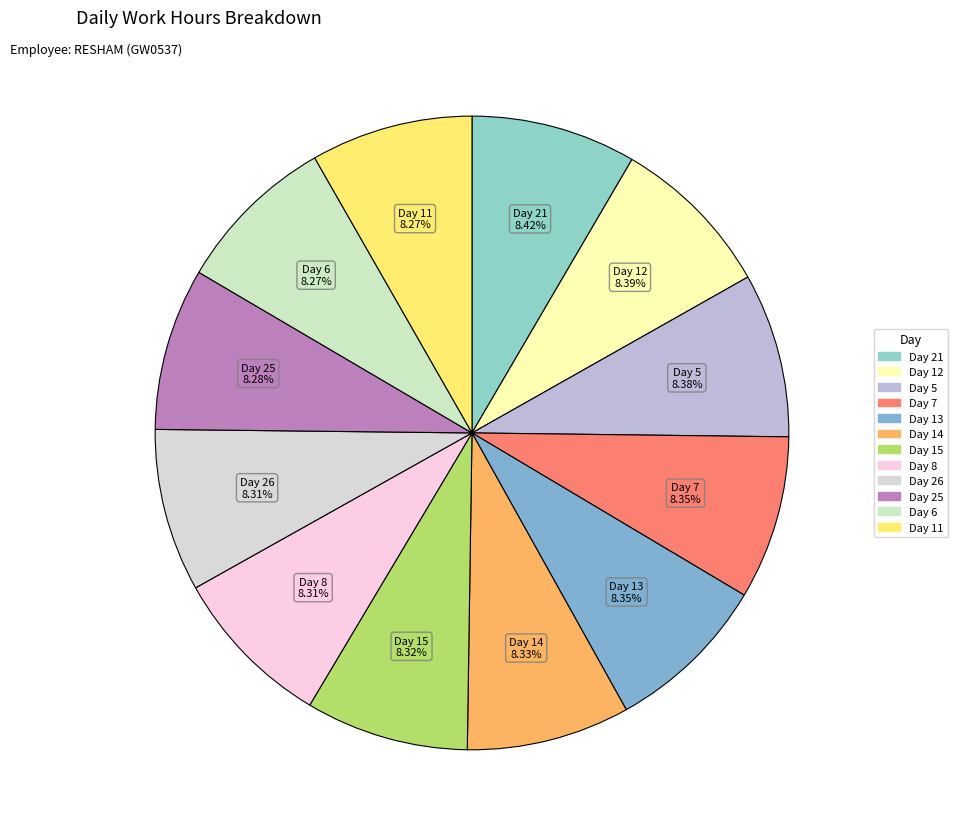

How many segments does this pie chart have?

12